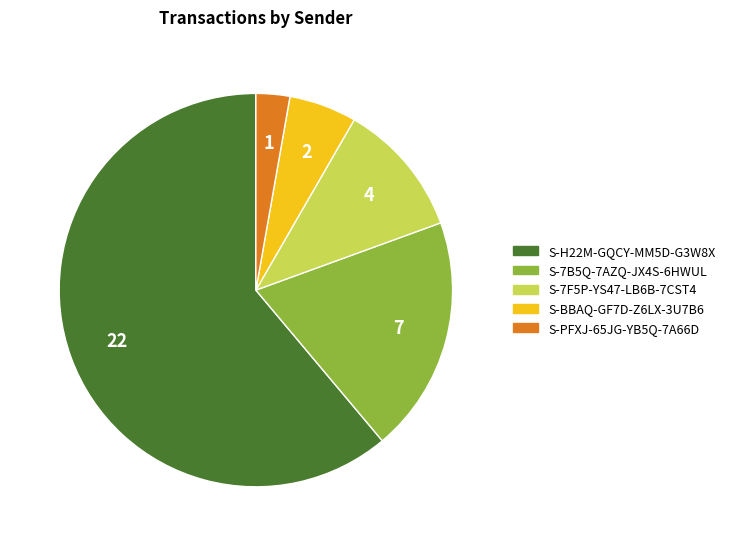

Is the sum of S-BBAQ-GF7D-Z6LX-3U7B6 and S-PFXJ-65JG-YB5Q-7A66D greater than half?

No